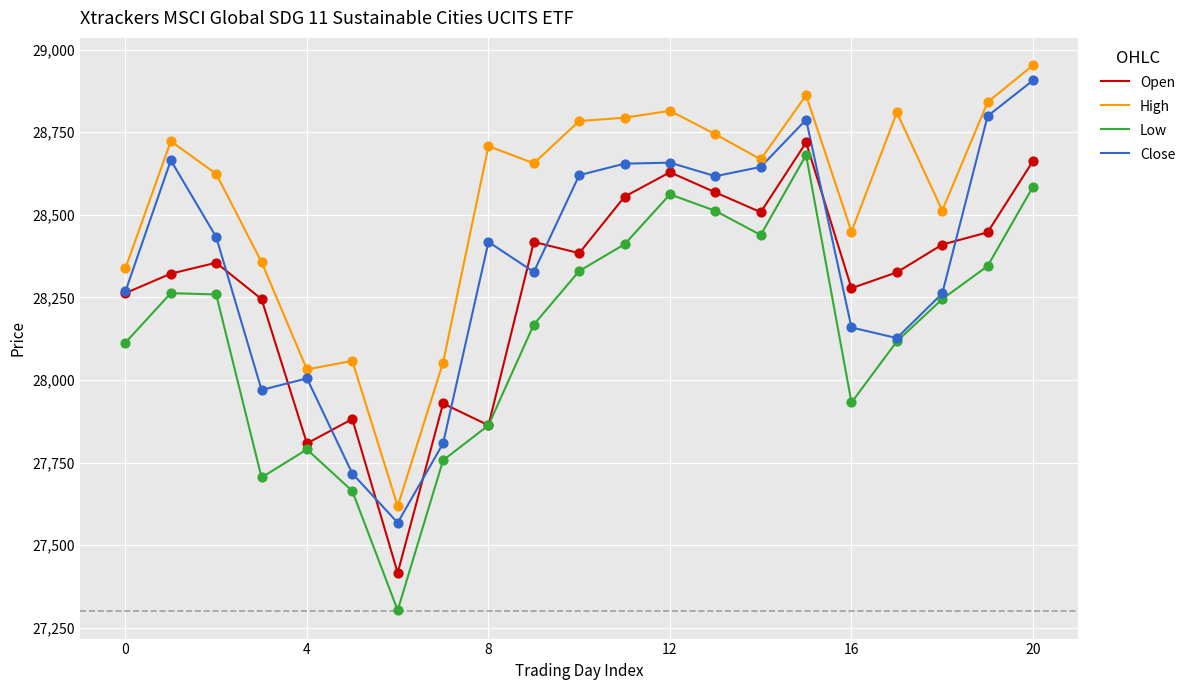

Which series has the largest total across all categories?

High